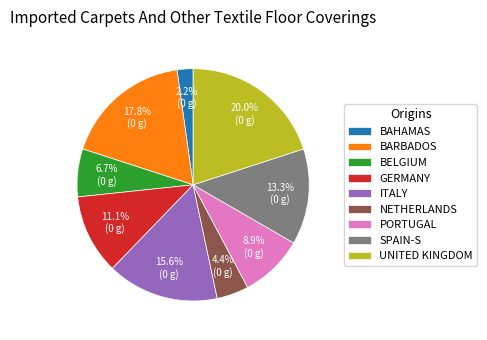

How many slices are in this pie chart?

9